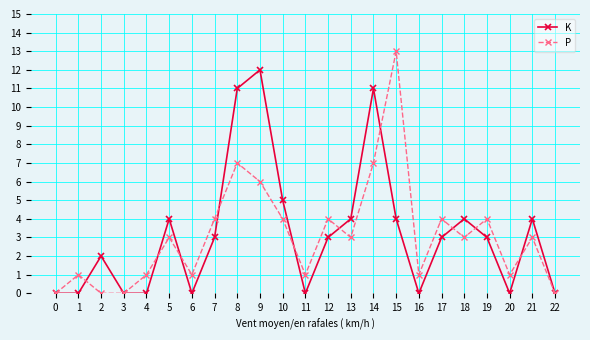

What are all the series names shown in the legend?

K, P